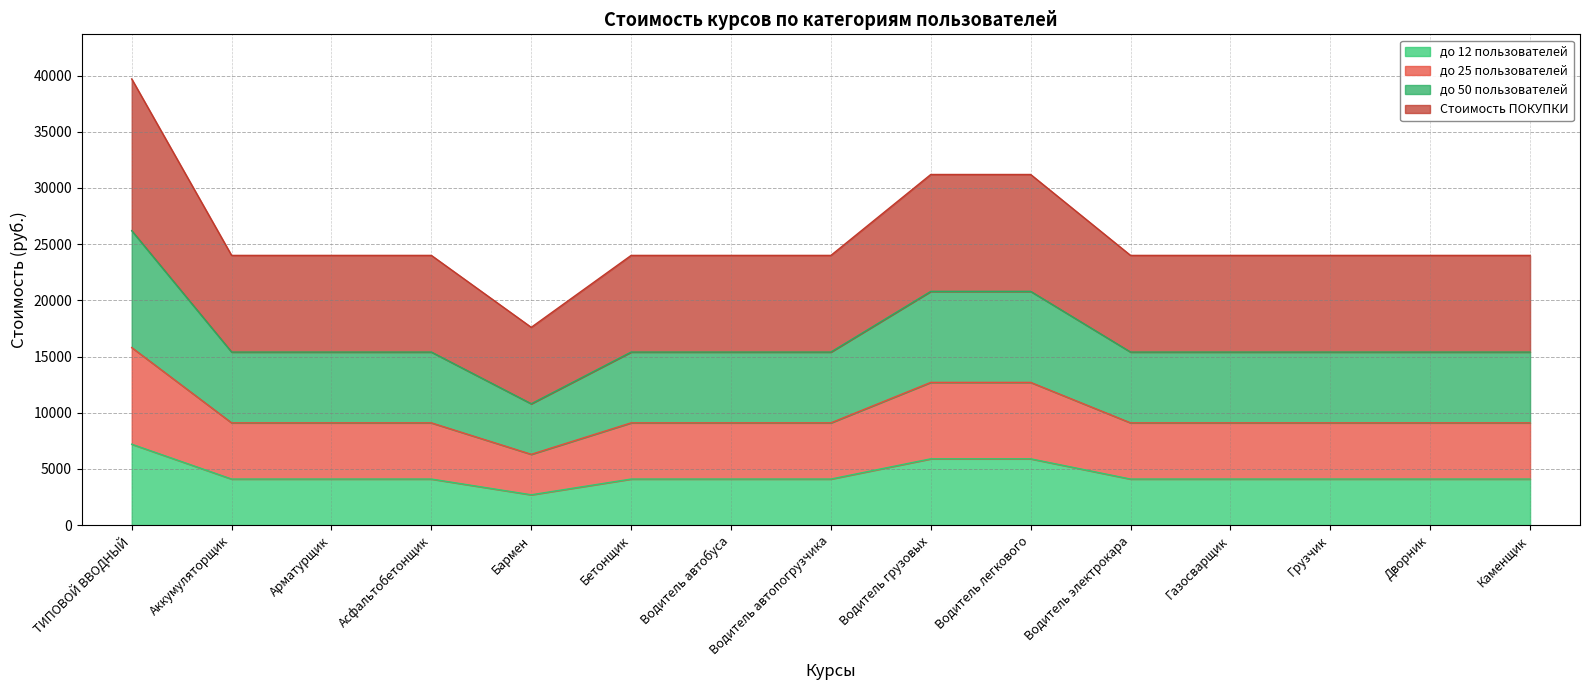

How many categories are shown in the chart?

15